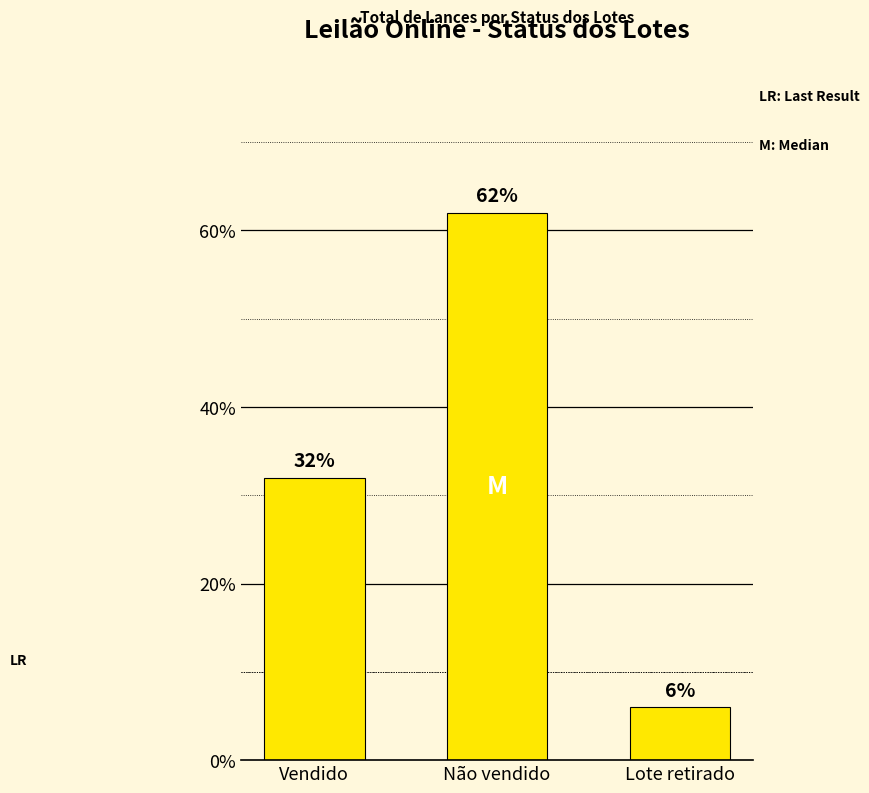

True or false: the data shows 2 at Lote retirado.

False